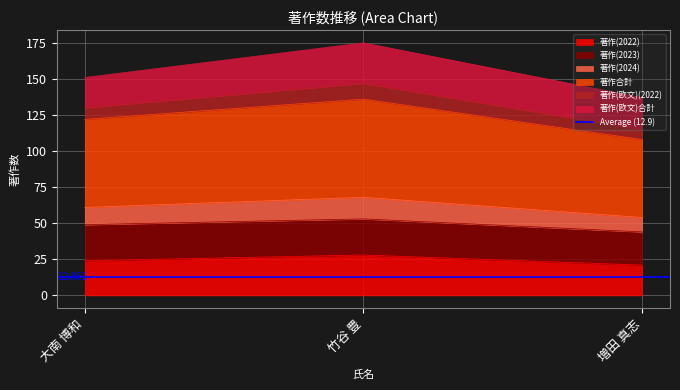

True or false: 著作(2022) has a value of 21 at 増田 真志.

True